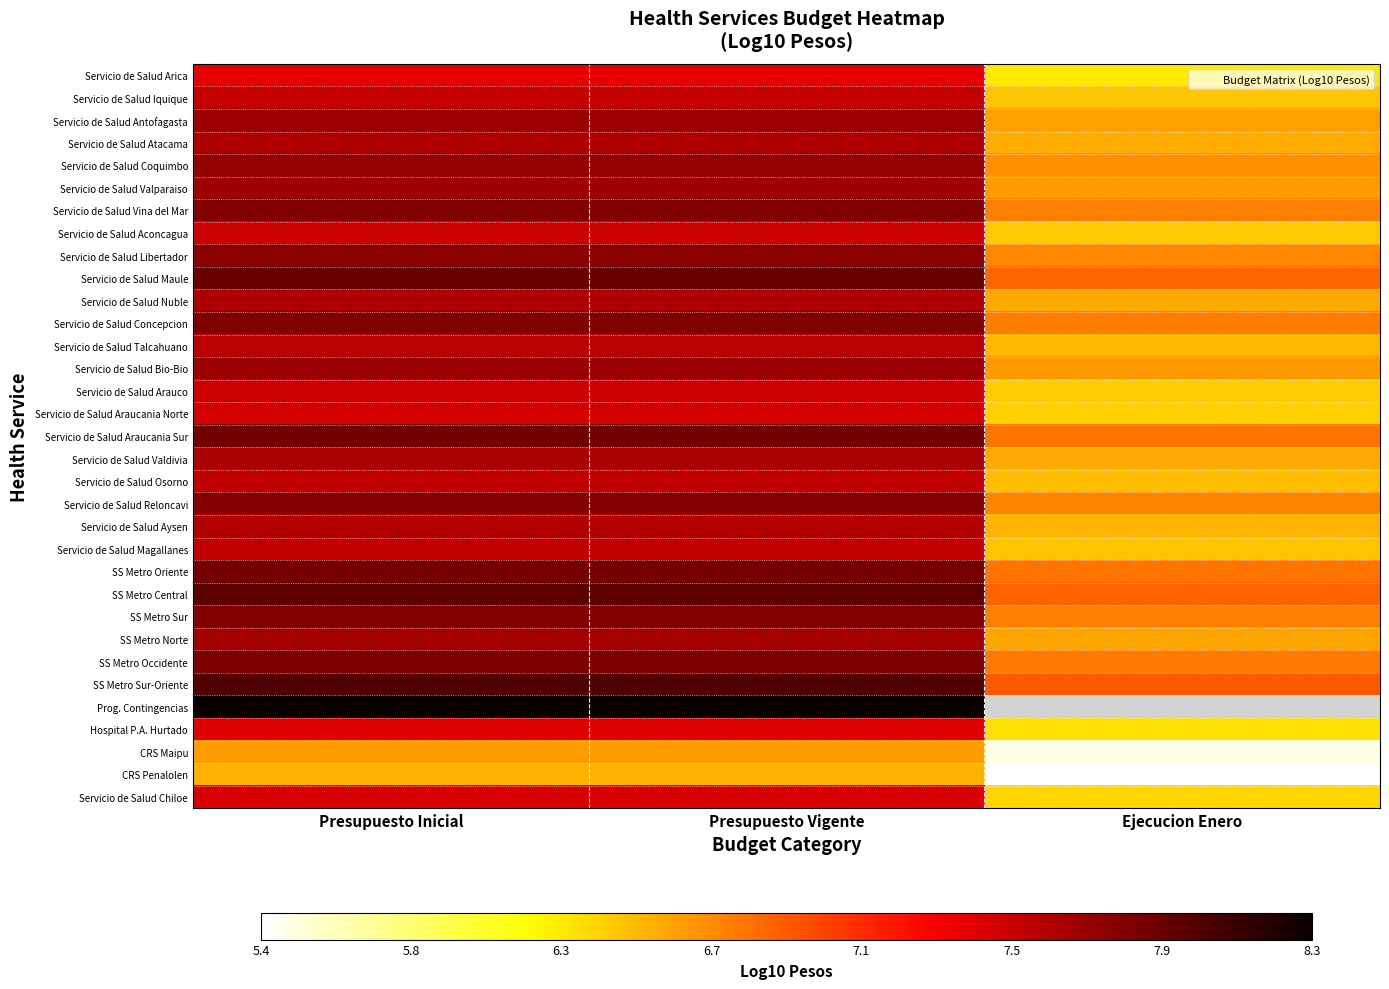

Which series has the largest total across all categories?

SS Metro Sur-Oriente